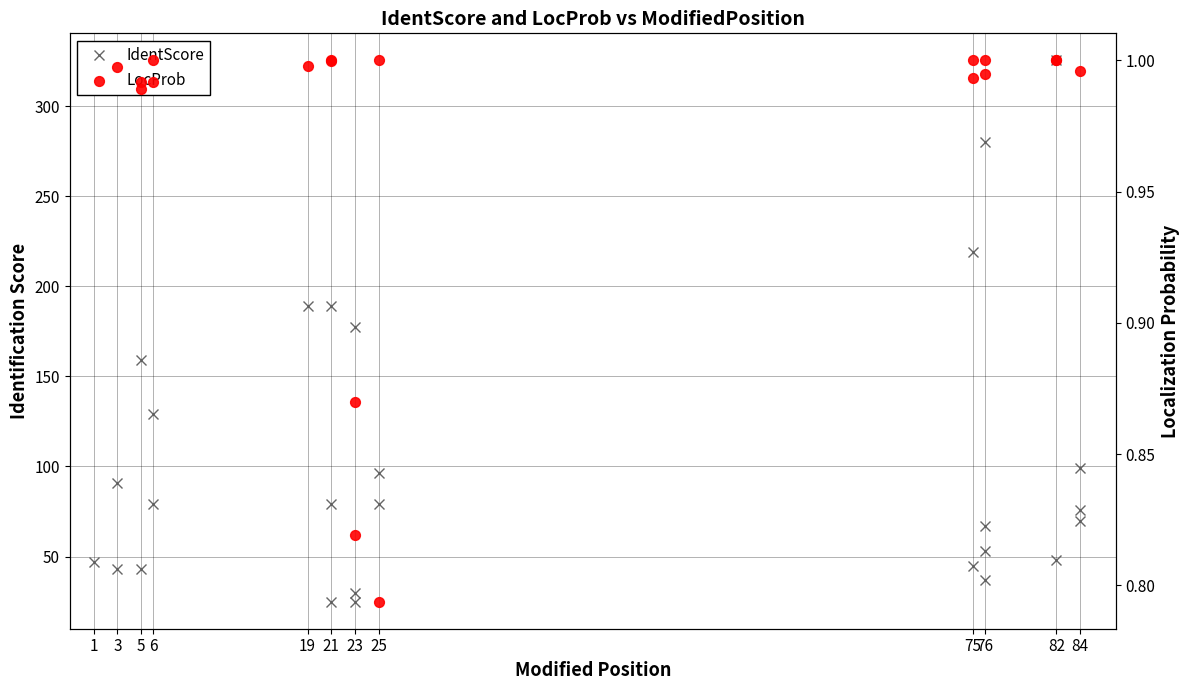

Which series reaches the minimum Y coordinate?

IdentScore